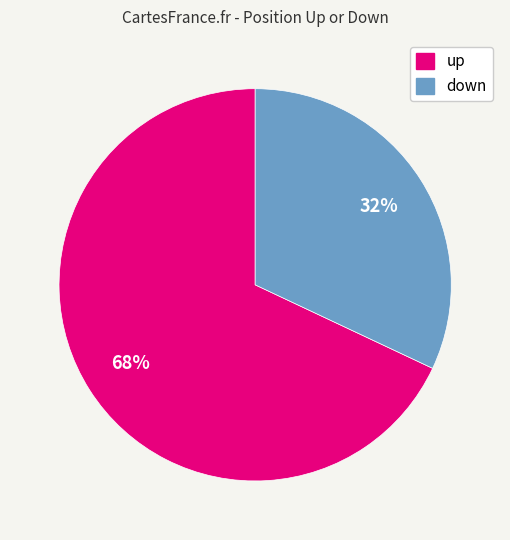

How many segments does this pie chart have?

2